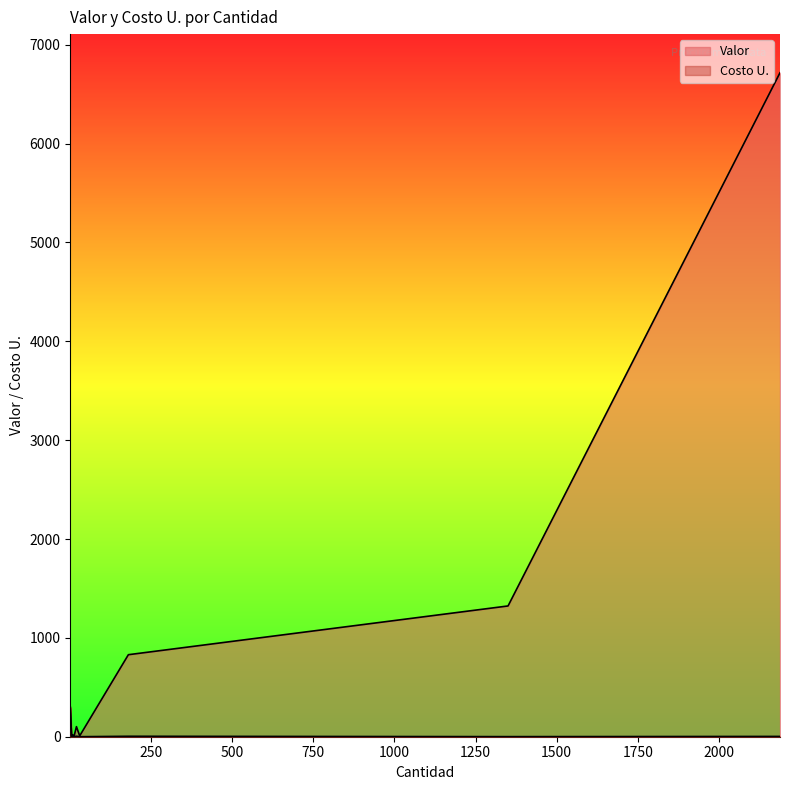

Does the chart have visible grid lines?

No